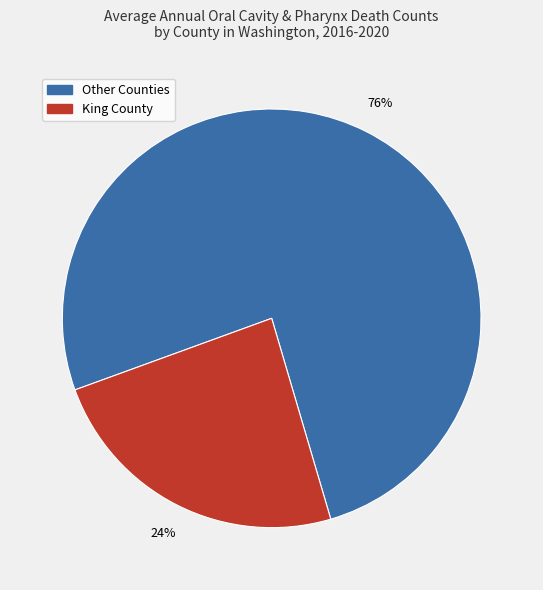

To the nearest percent, what is the difference between the largest and smallest slice percentages?

52%